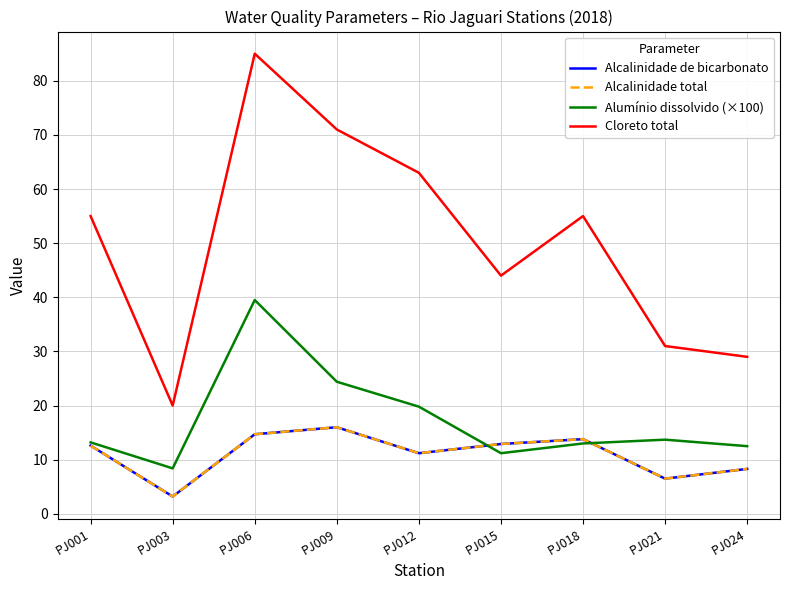

Does the chart have visible grid lines?

Yes